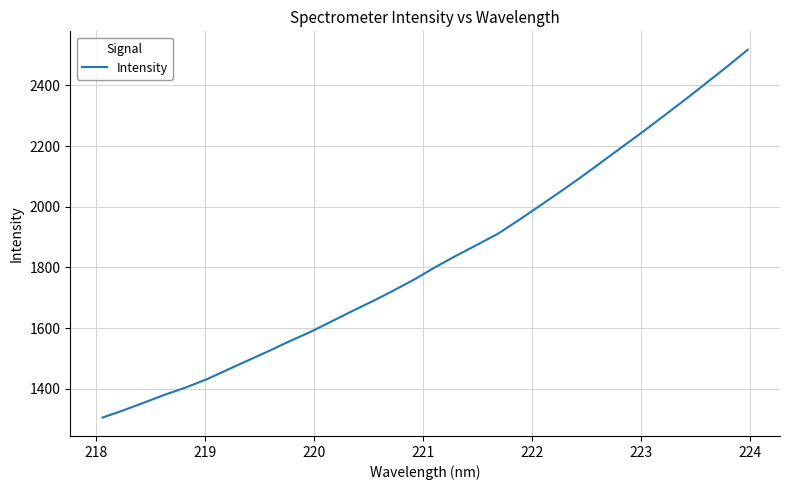

How many lines are shown in the chart?

1